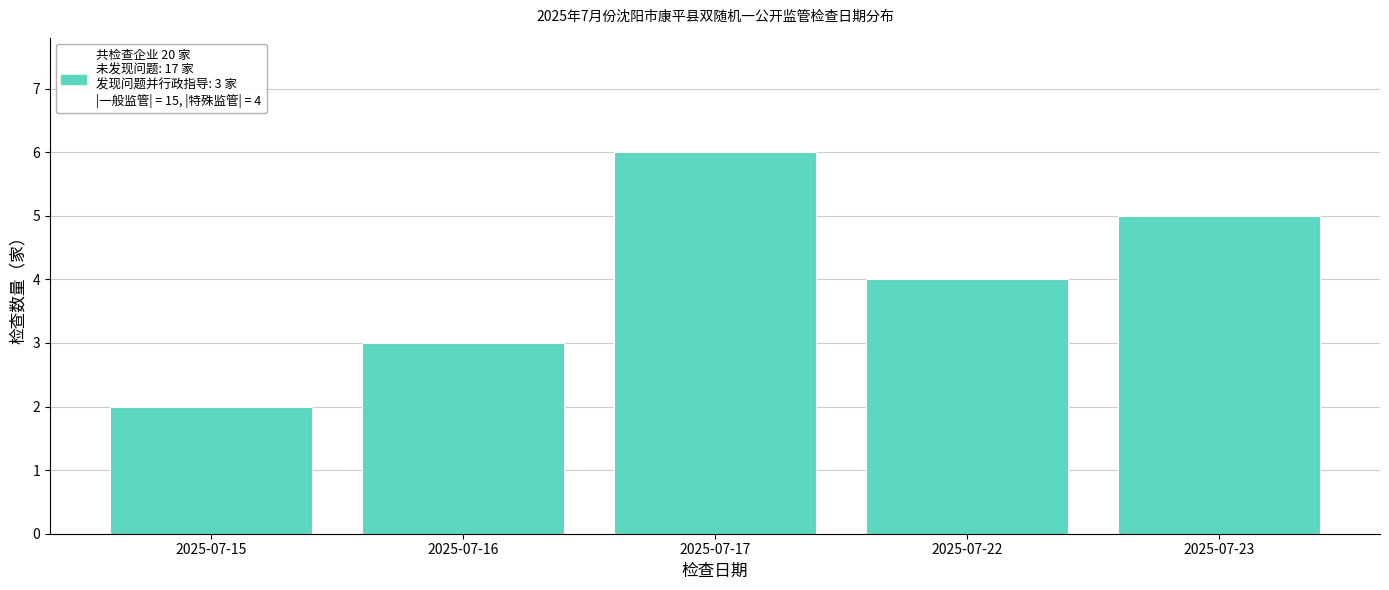

Reading left to right, transcribe all the data shown in this chart.

2025-07-15=2	2025-07-16=3	2025-07-17=6	2025-07-22=4	2025-07-23=5